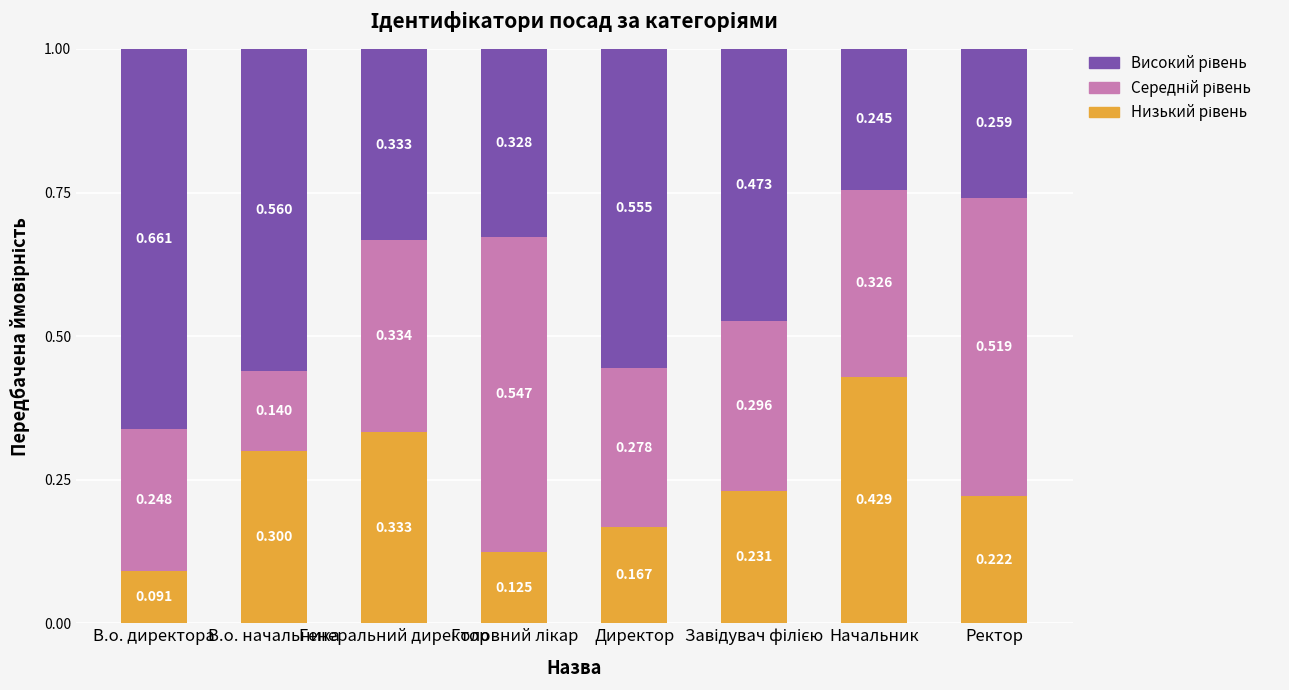

Does the chart contain any negative values?

No